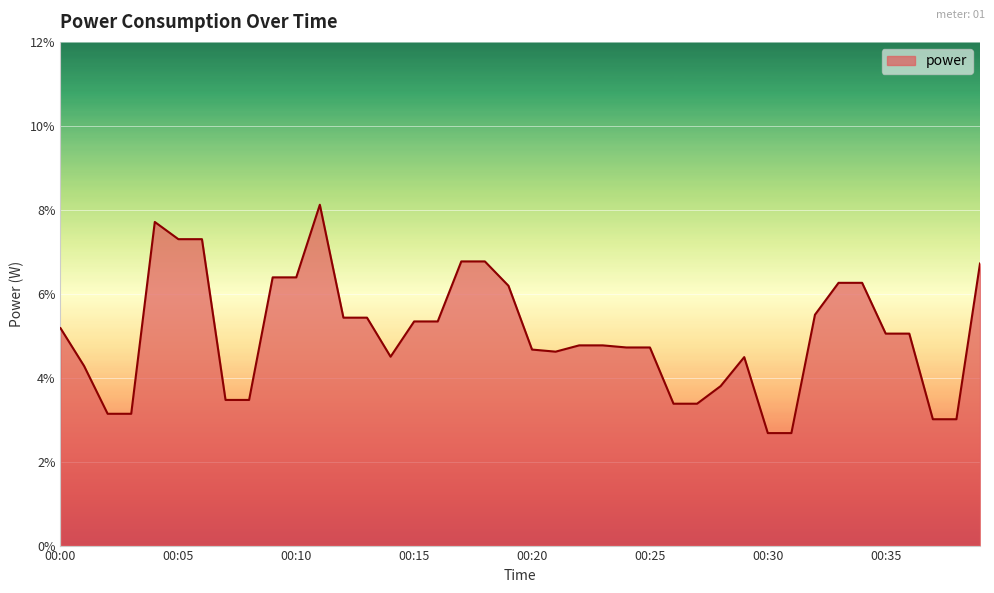

What is the minimum value shown in the chart?

2.7